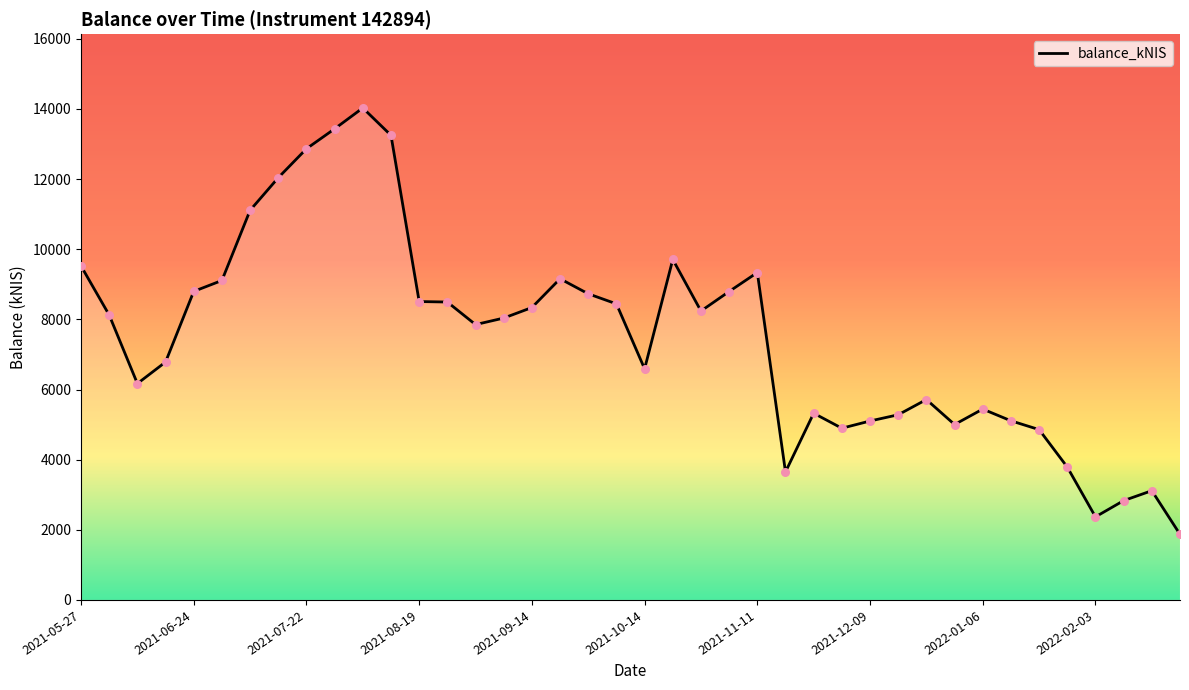

What is the difference between the maximum and minimum values?

12157.5